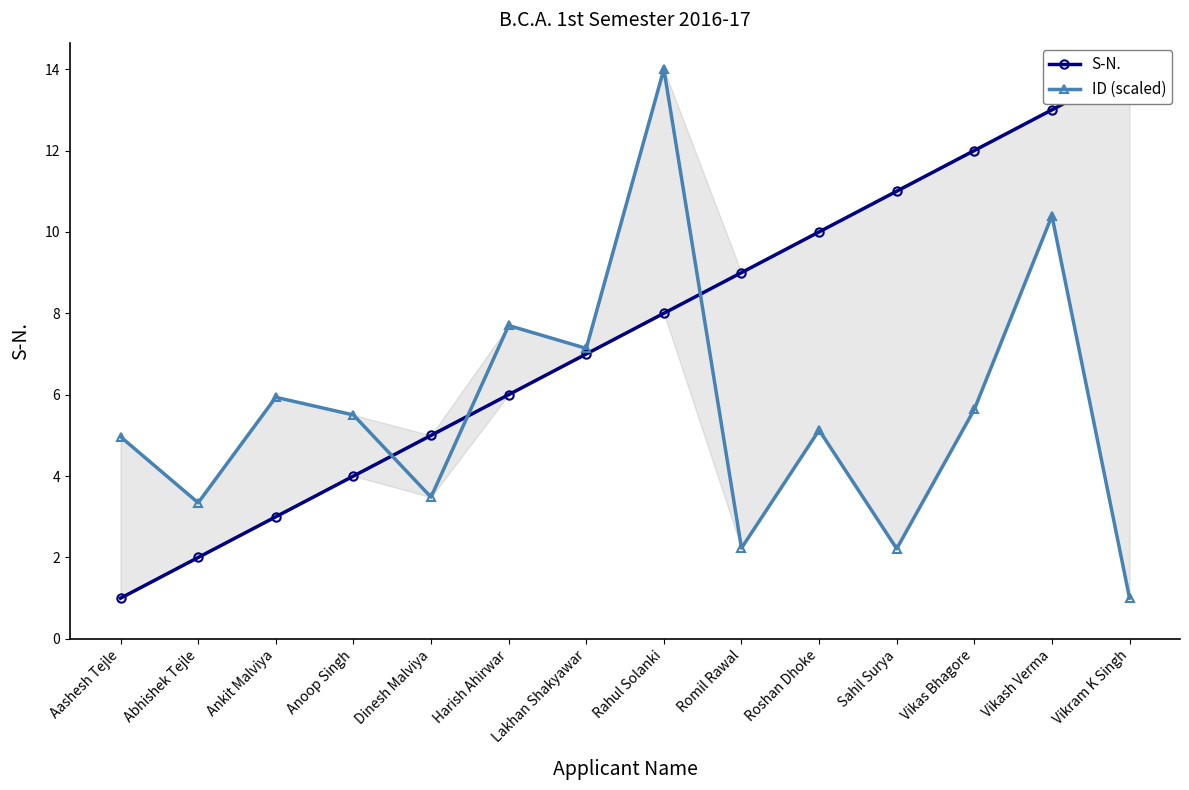

How many data points in S-N. are less than 8?

7